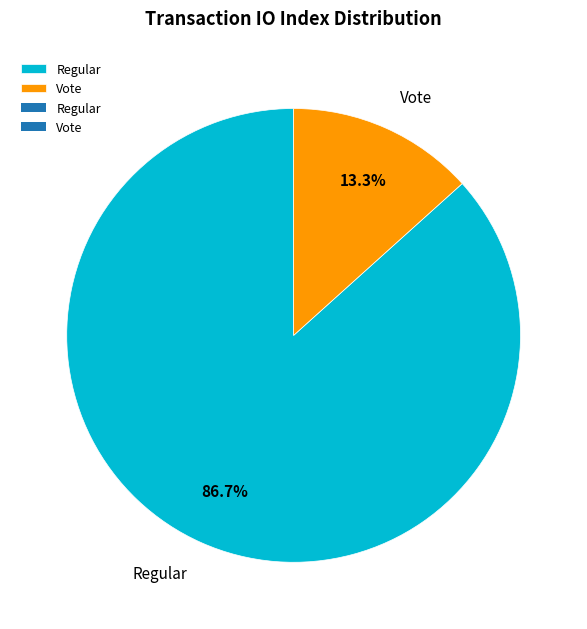

How many slices are in this pie chart?

2